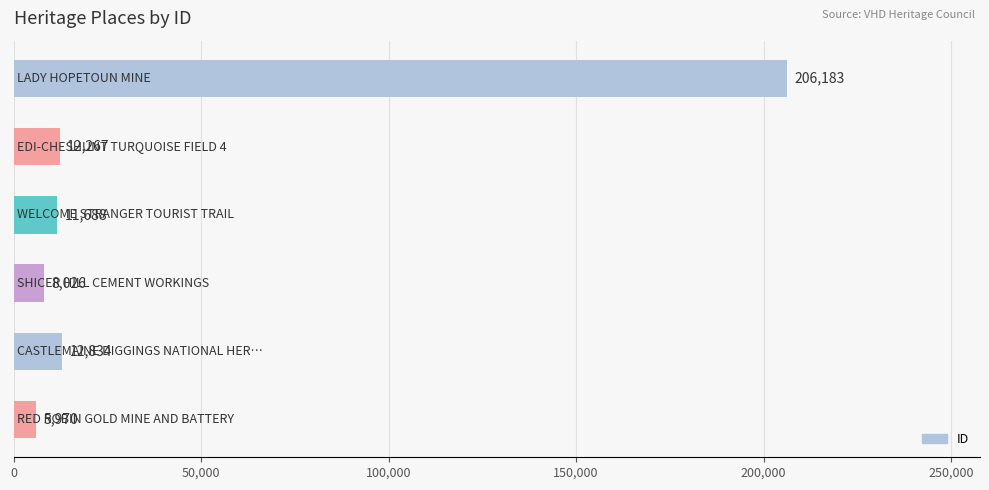

What is the average value?

42828